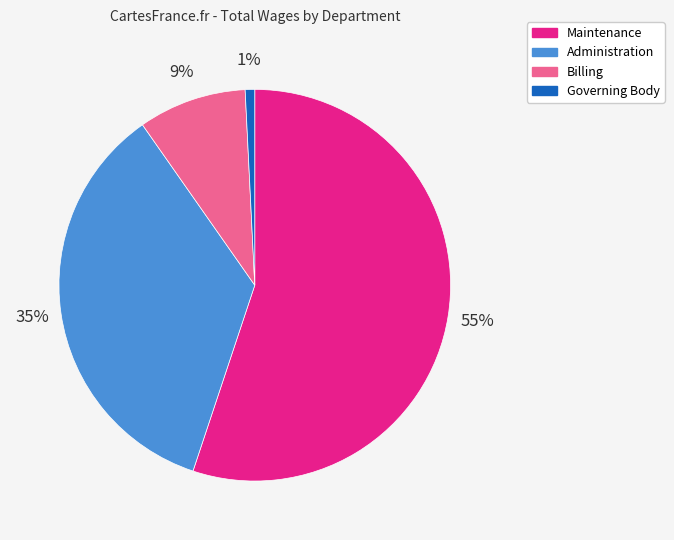

The Governing Body slice represents 7% of the pie. True or false?

False